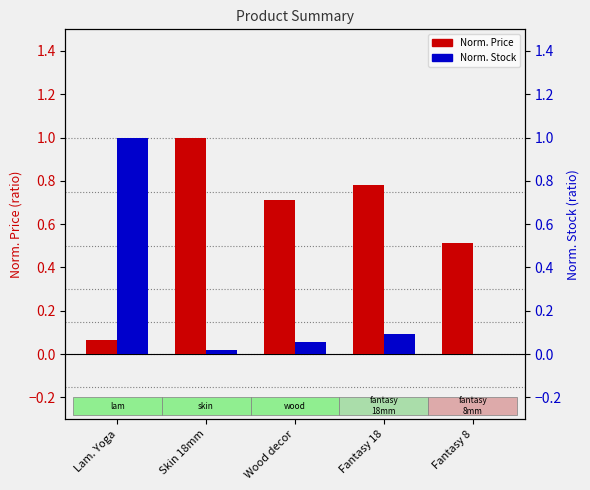

How many values in the Norm. Stock series exceed 0?

4